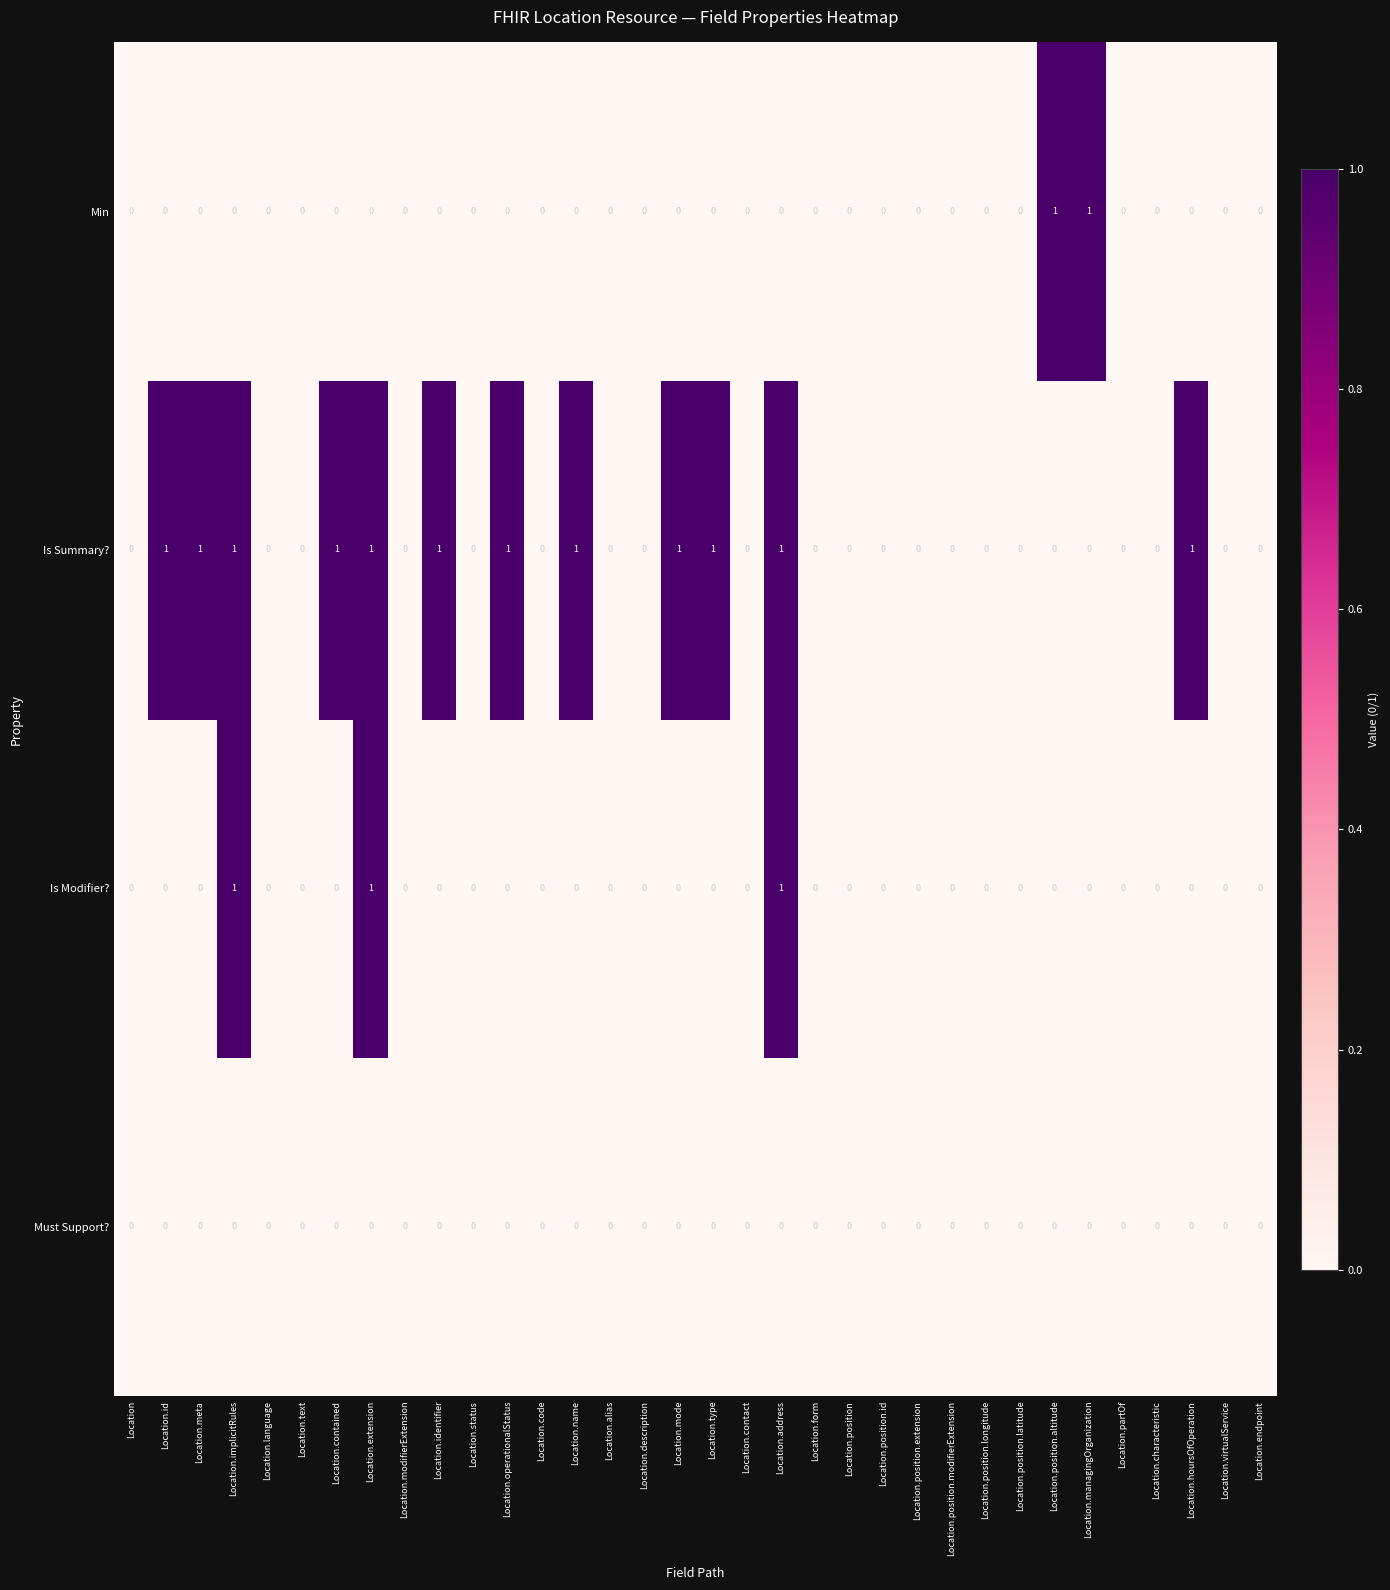

Between Location.code and Location.hoursOfOperation, which series saw the biggest shift?

Is Summary?